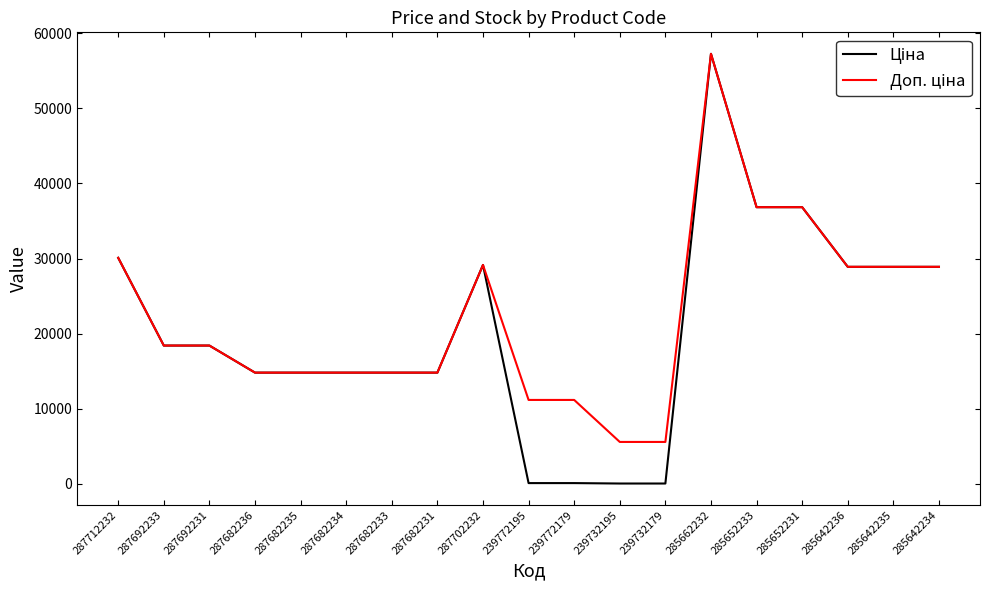

At which category is the sum across all series the highest?

285662232